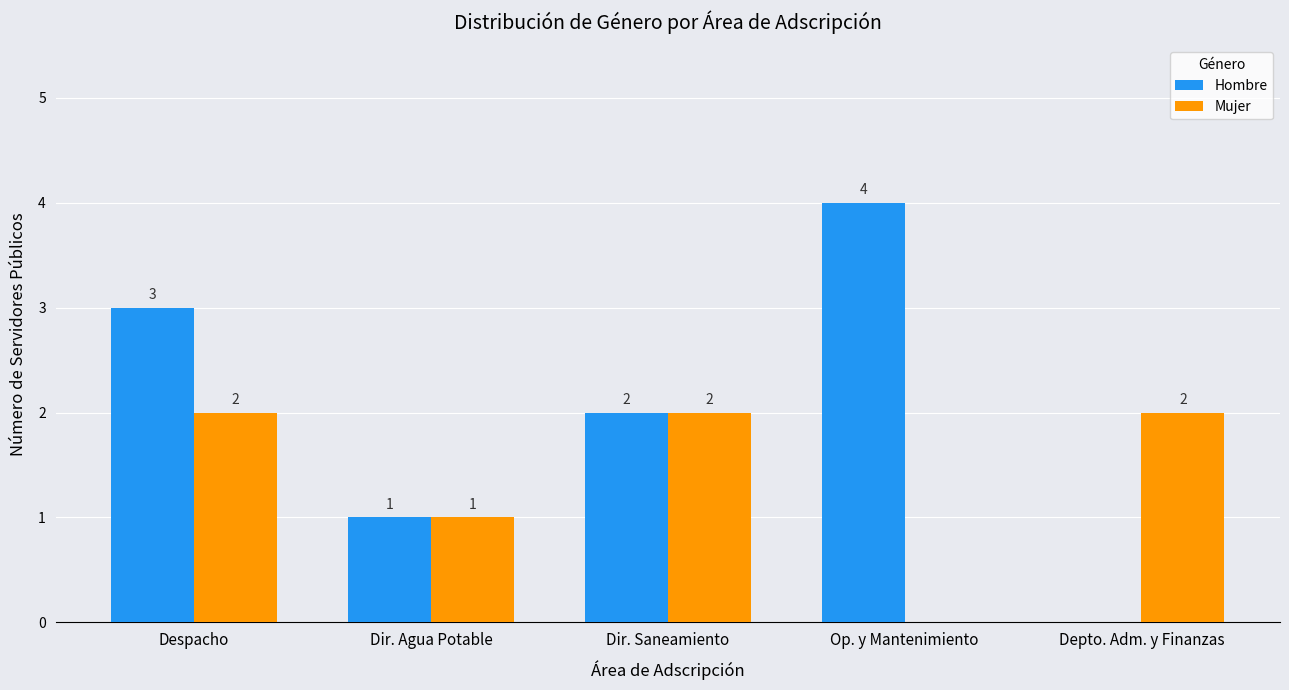

Are the bars grouped side by side (vs. stacked)?

Yes